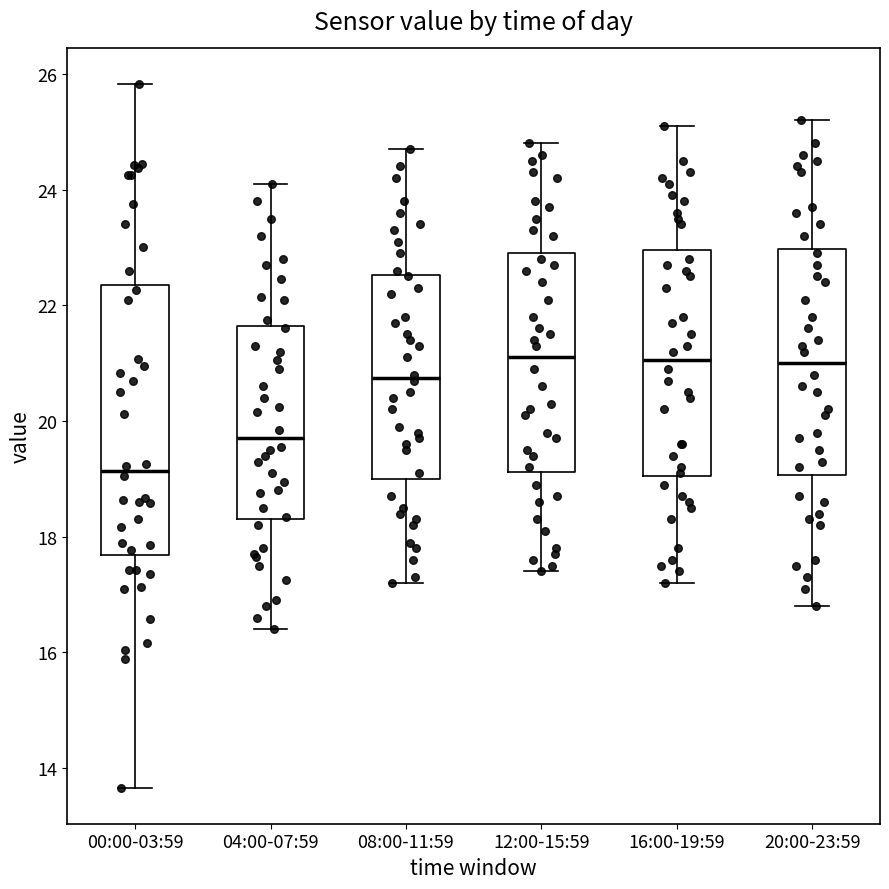

Comparing the boxes themselves (not the whiskers), which one is the tallest?

00:00-03:59